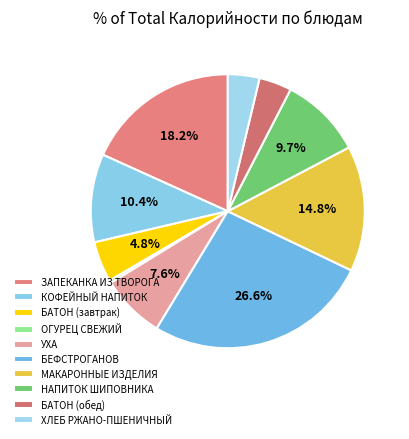

The КОФЕЙНЫЙ НАПИТОК slice represents 10% of the pie. True or false?

True